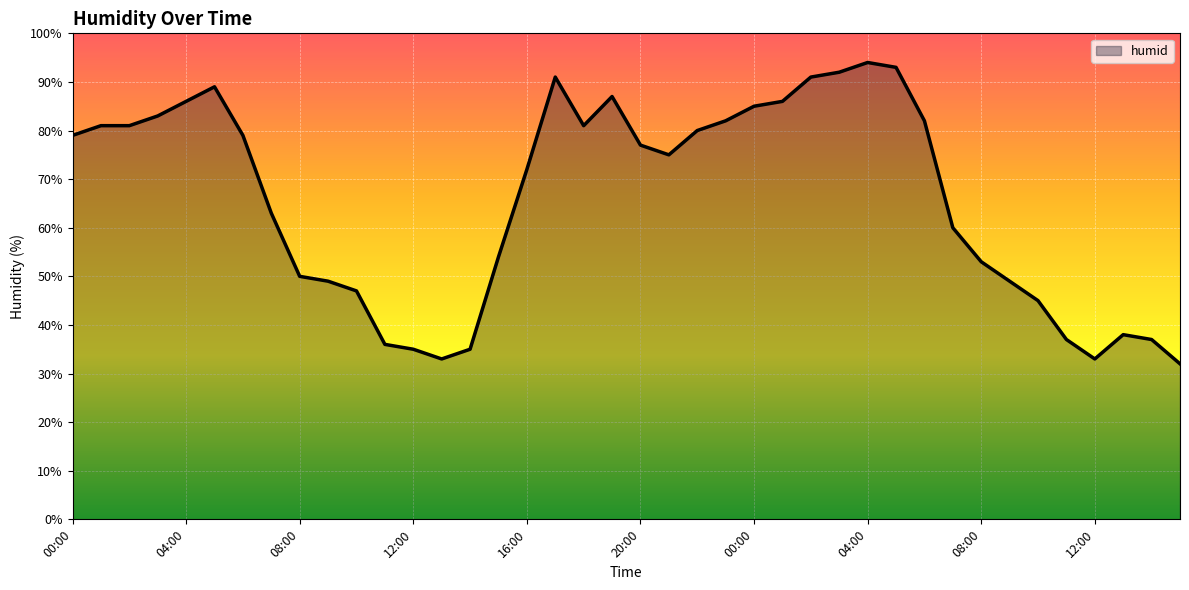

What is the greatest value displayed?

94